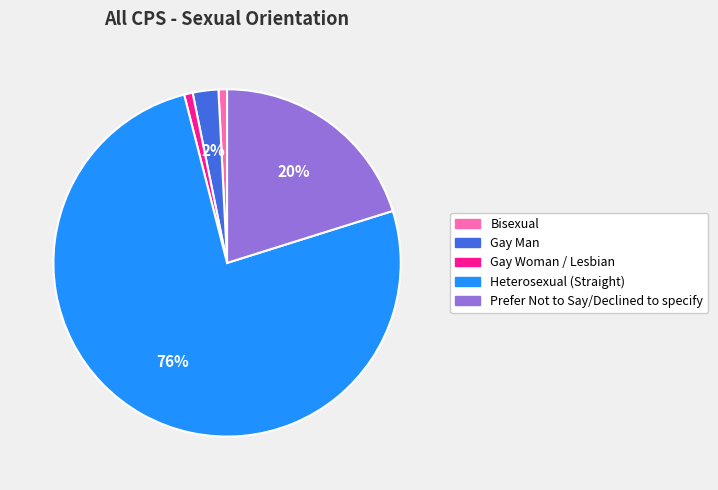

The Bisexual slice represents 1% of the pie. True or false?

True